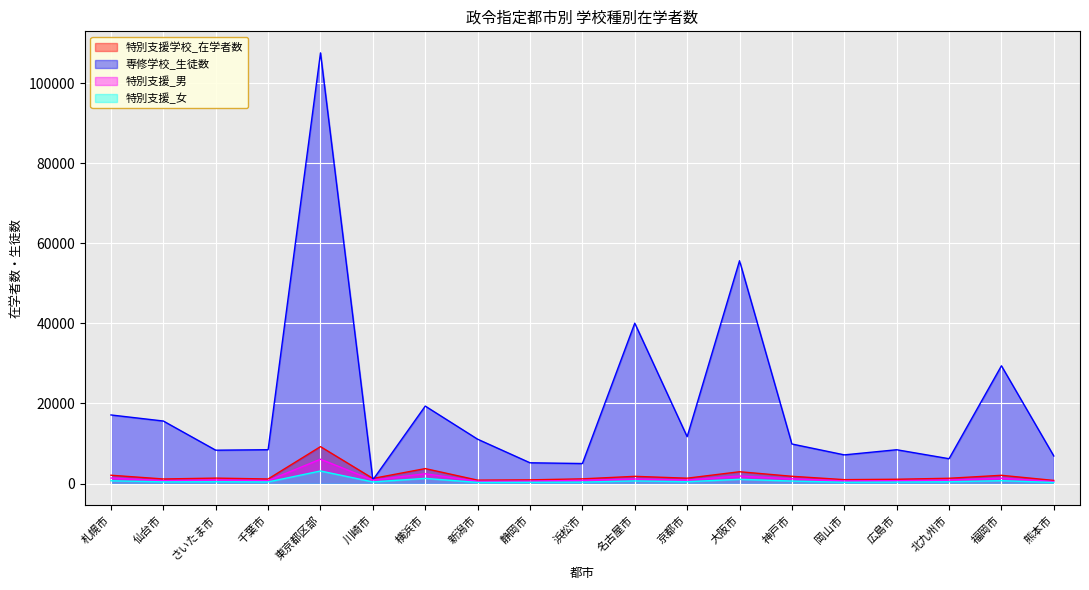

What are all the series names shown in the legend?

特別支援学校_在学者数, 専修学校_生徒数, 特別支援_男, 特別支援_女